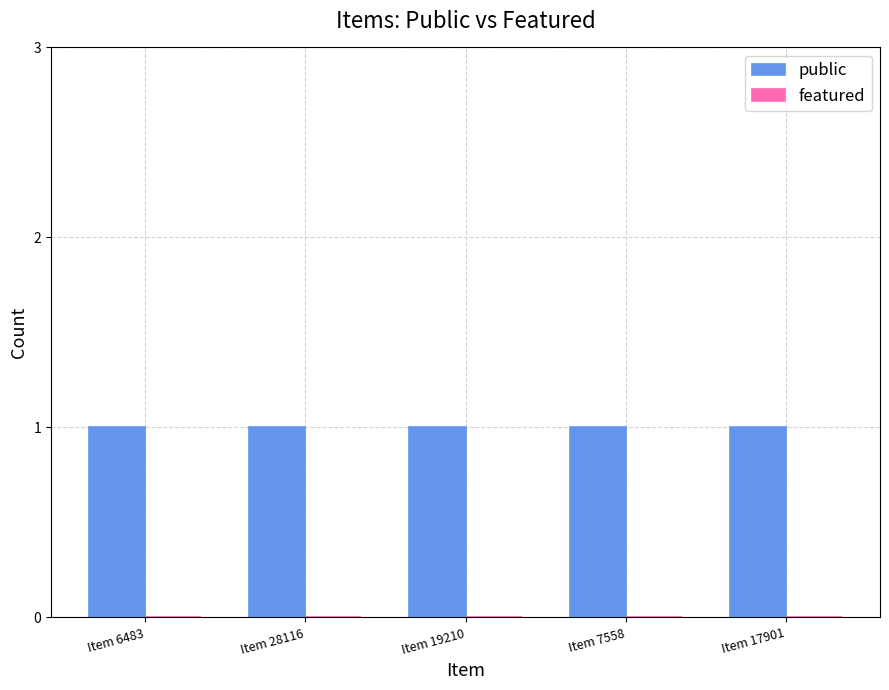

What value does the public series have at Item 28116?

1